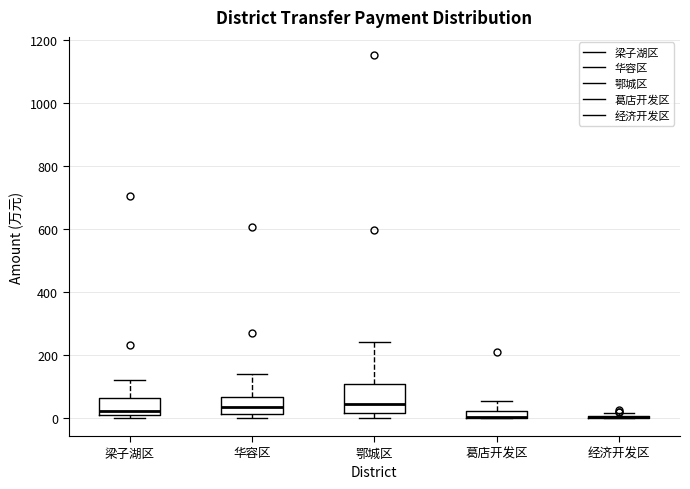

Where is the lower edge of the box for 葛店开发区 on the y-axis? The values are not printed on the chart, so give them approximately, as read against the axis.

0